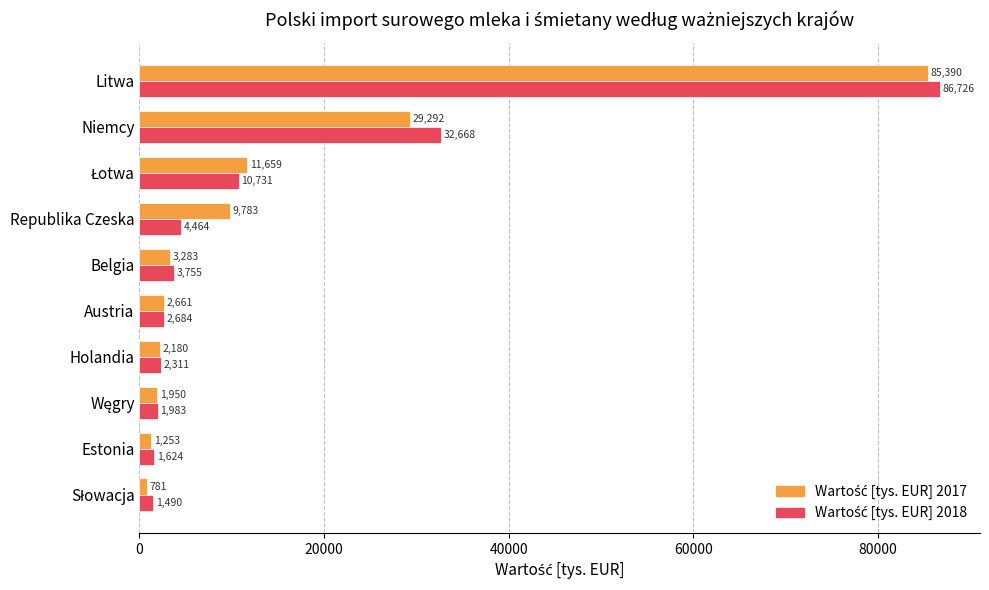

What is the spread (max minus min) of values at Belgia?

472.0